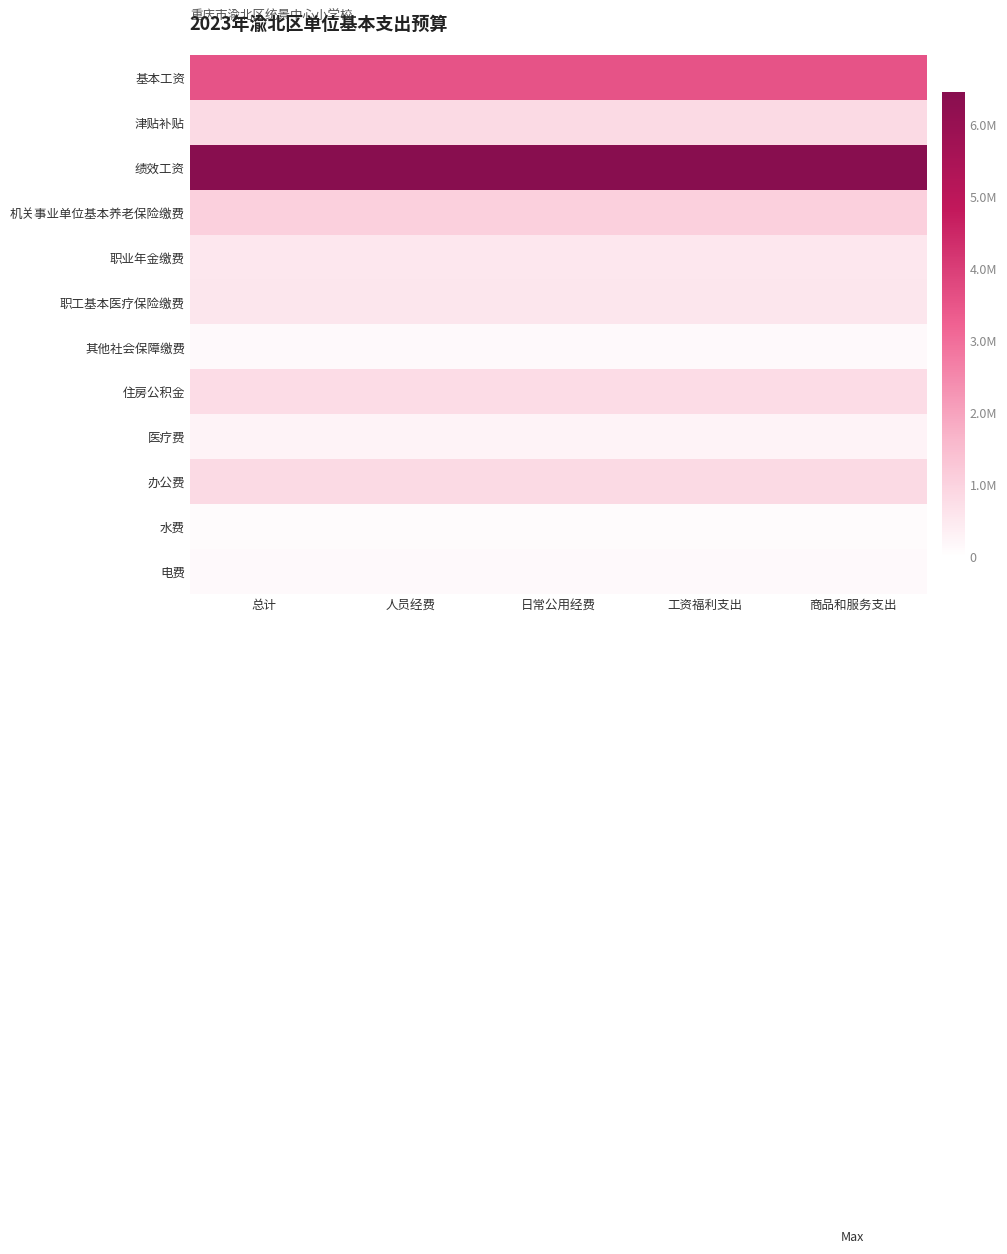

What is the total value across all series at 人员经费?

15279212.9